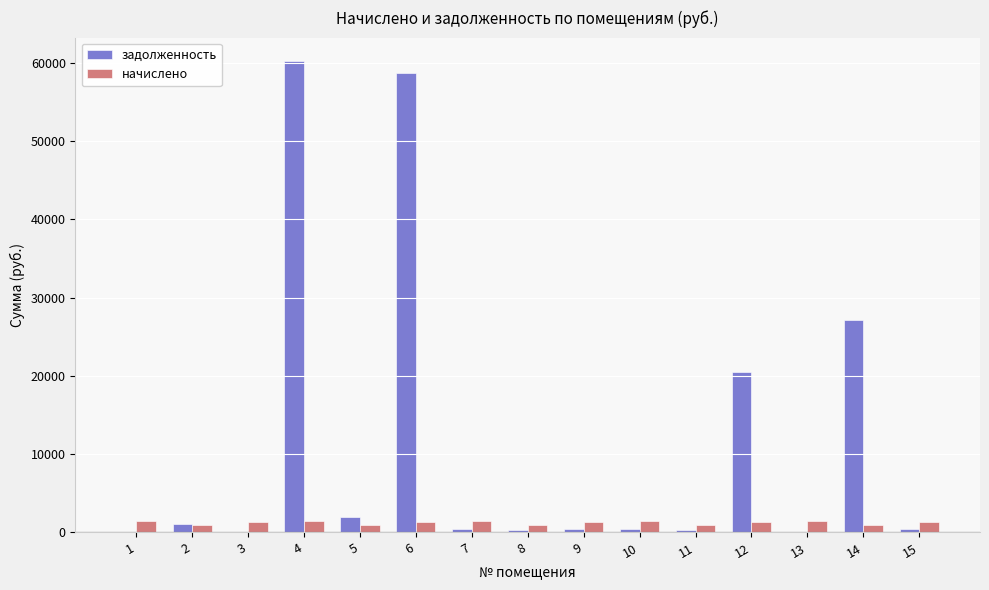

Which series has the largest total across all categories?

задолженность